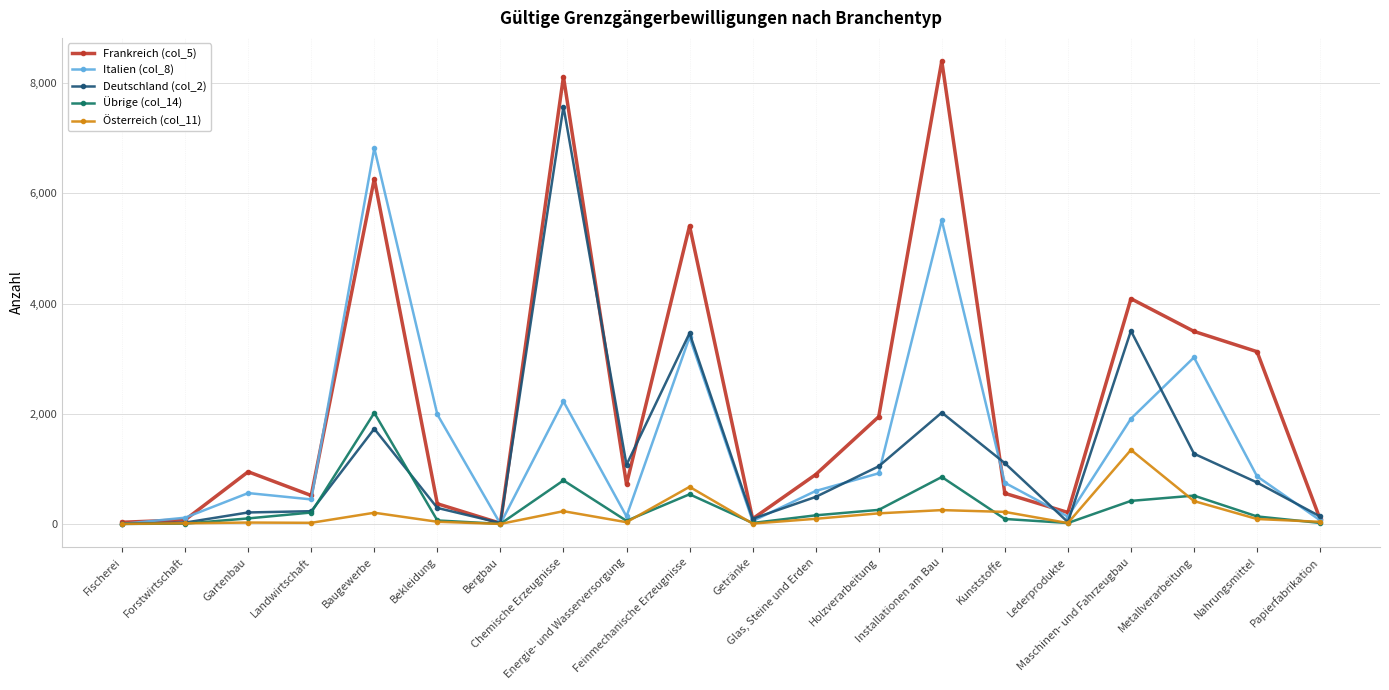

How many data points in Deutschland (col_2) are less than 752?

10